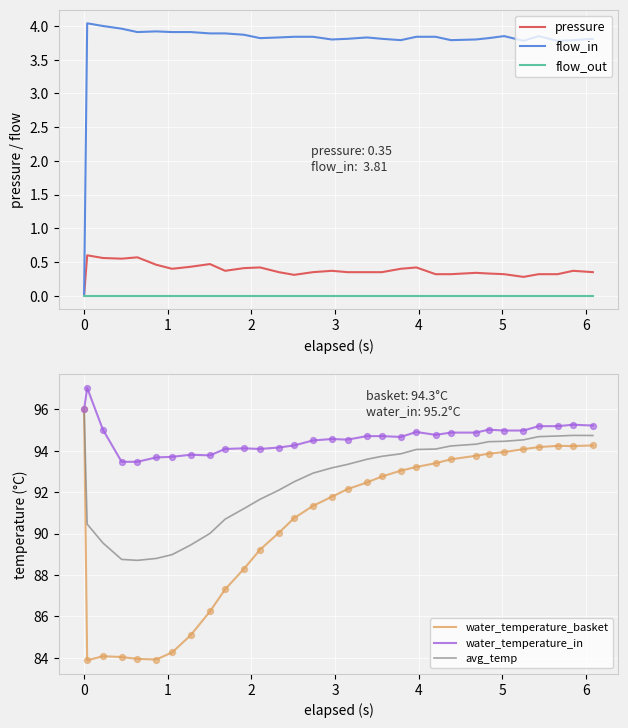

Is the value of avg_temp at 25 greater than the value of water_temperature_in at 22?

No